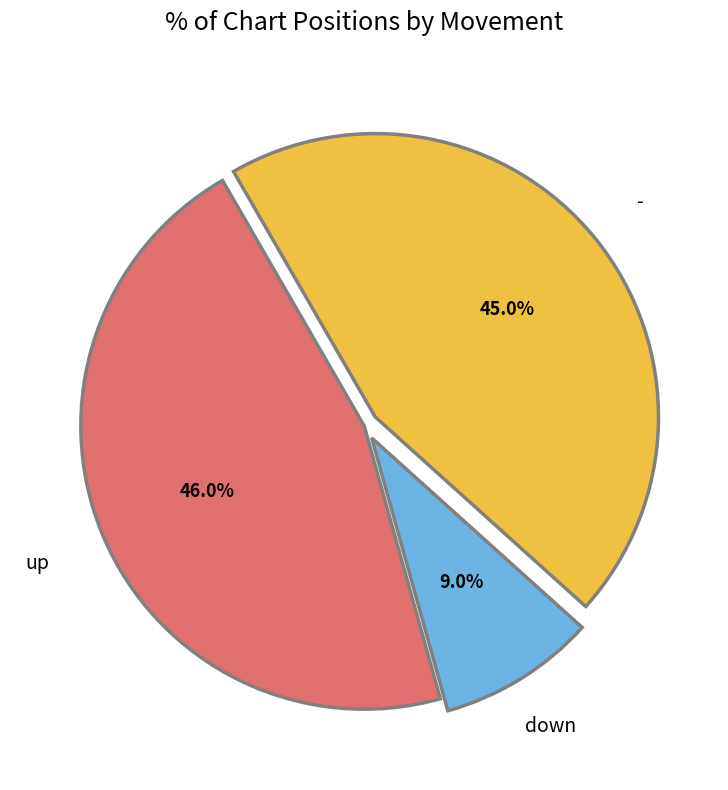

Is there any slice that represents more than half of the pie?

No